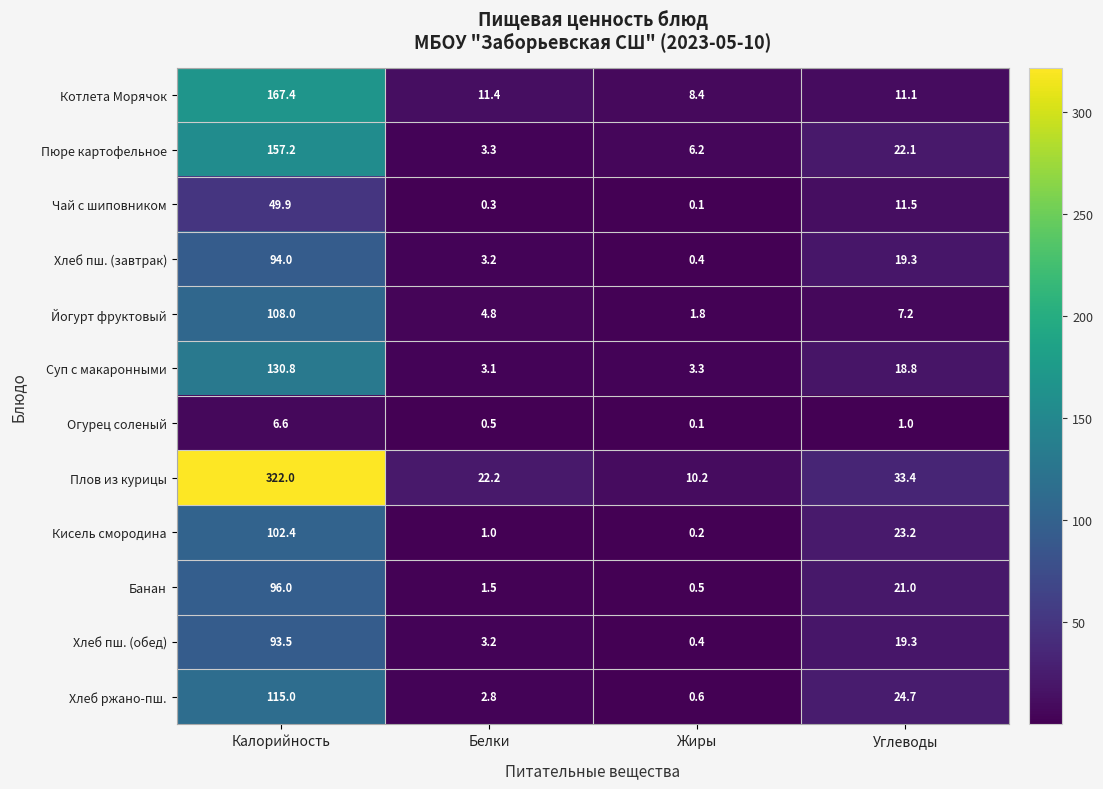

At which category does the chart reach its peak across all series?

Калорийность